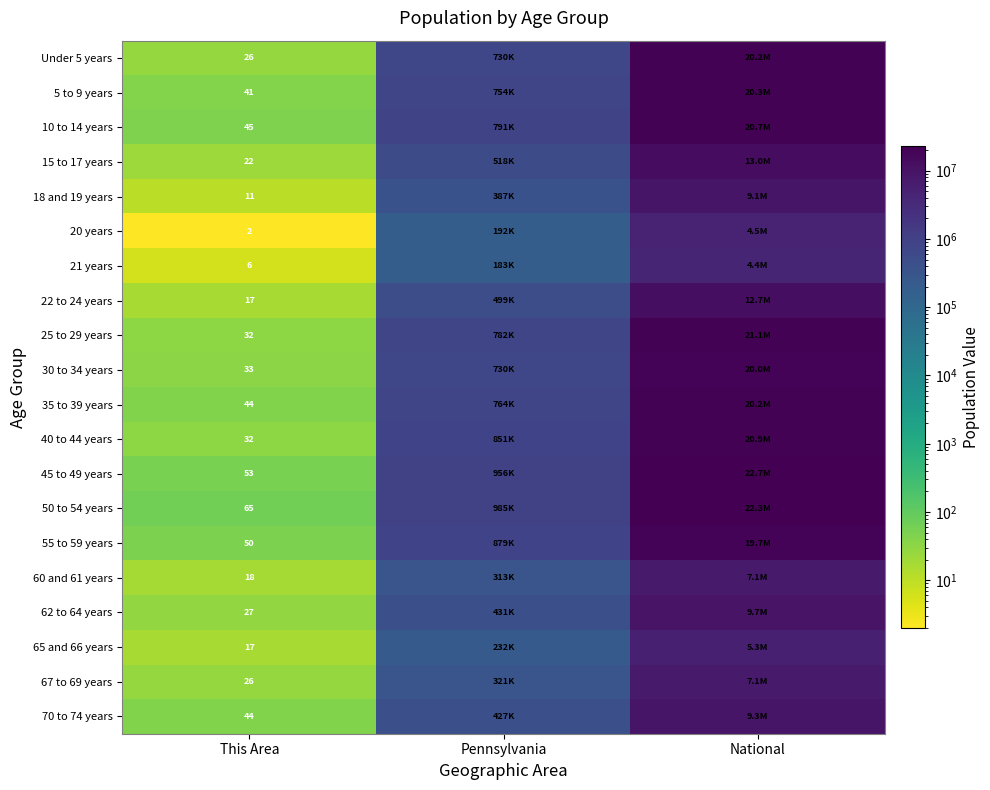

What is the difference between the highest and lowest values at This Area?

63